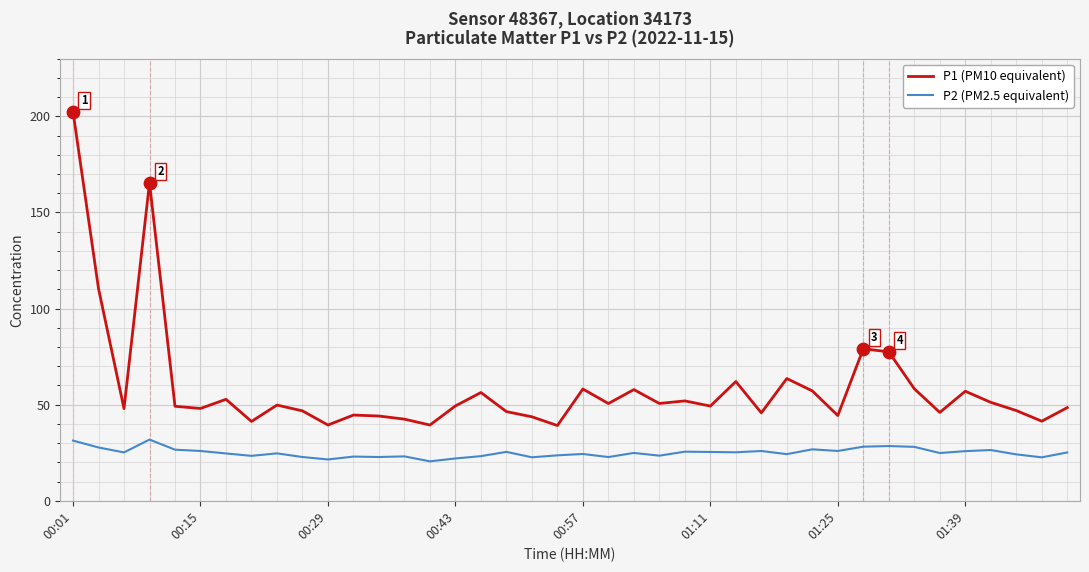

Which series has the widest spread of values?

P1 (PM10 equivalent)